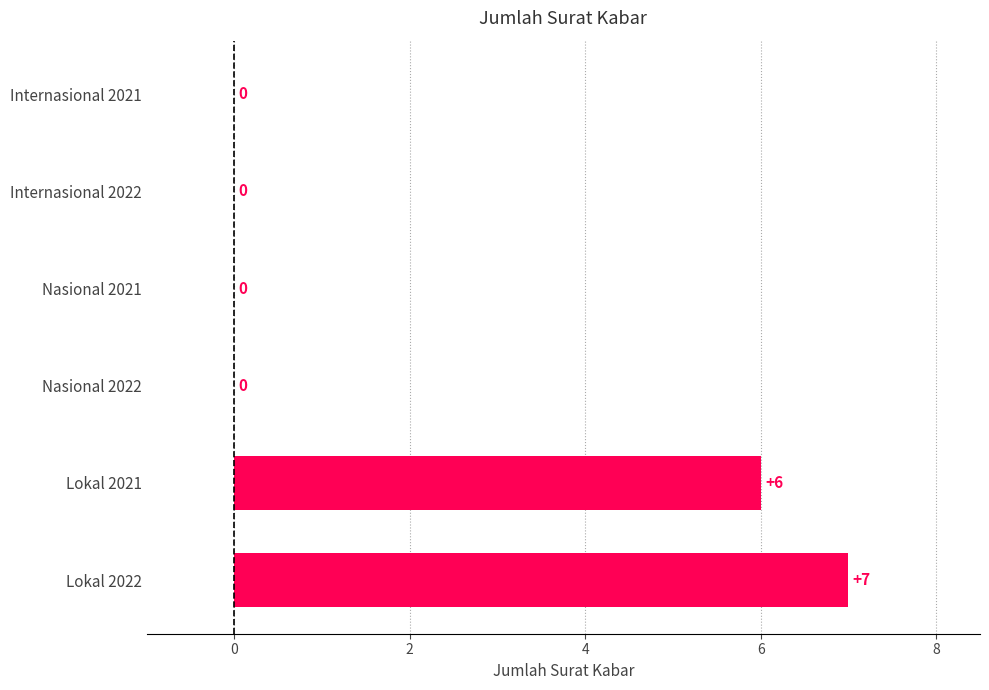

The value at Lokal 2022 is 11. True or false?

False